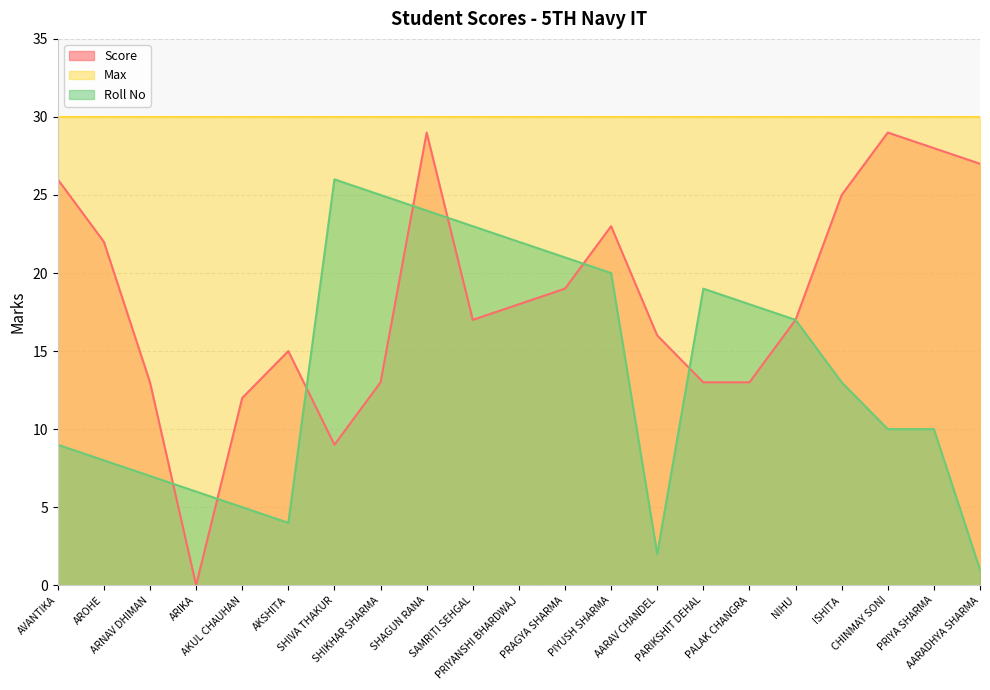

At which category does the chart reach its minimum across all series?

ARIKA